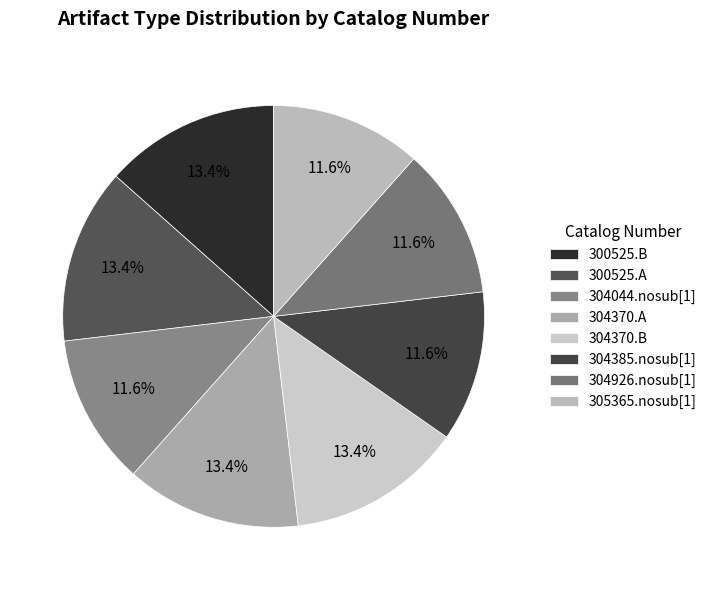

To the nearest percent, what is the difference between the 305365.nosub[1] and 304370.A slice percentages?

2%